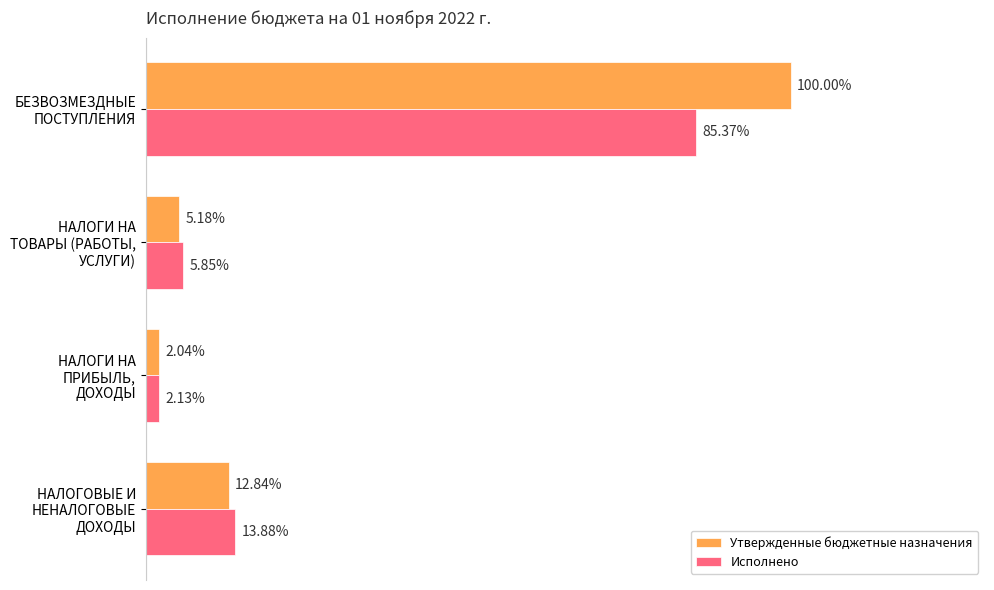

What are all the series names shown in the legend?

Утвержденные бюджетные назначения, Исполнено